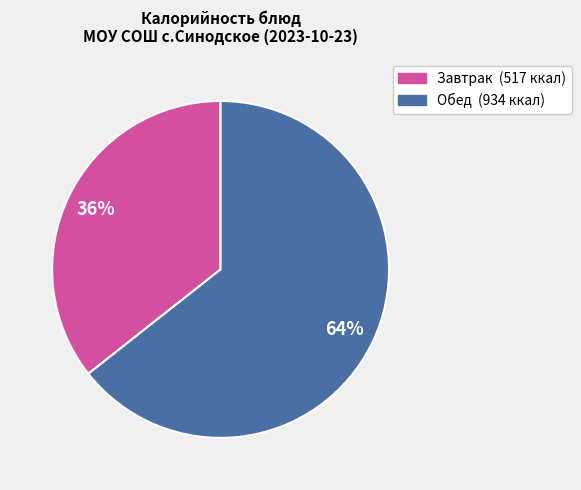

Is there a majority slice in this chart?

Yes